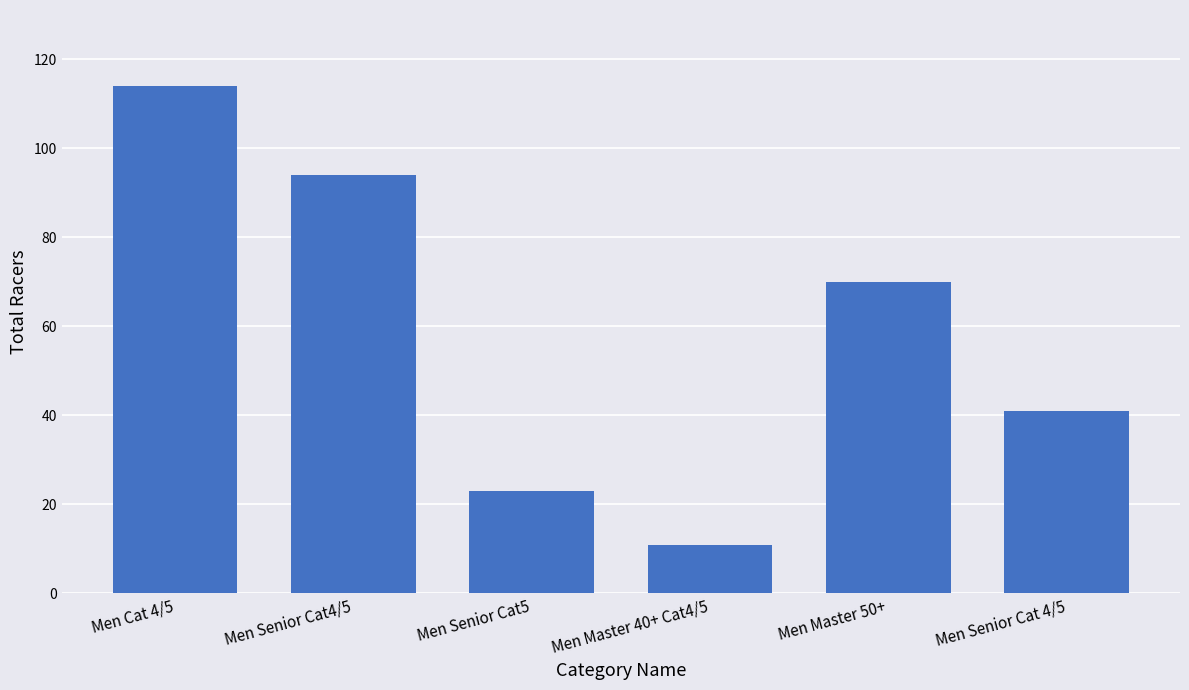

Reading left to right, transcribe all the data shown in this chart.

Men Cat 4/5=114	Men Senior Cat4/5=94	Men Senior Cat5=23	Men Master 40+ Cat4/5=11	Men Master 50+=70	Men Senior Cat 4/5=41